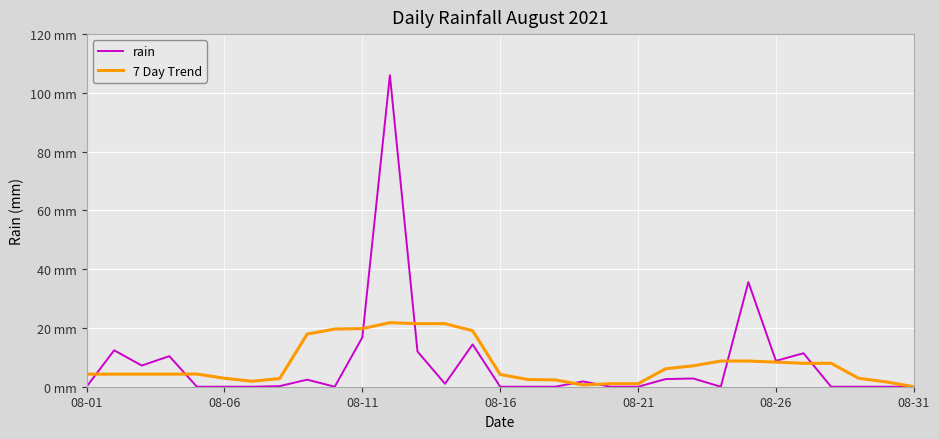

List the series in order of their overall mean, highest first.

rain, 7 Day Trend